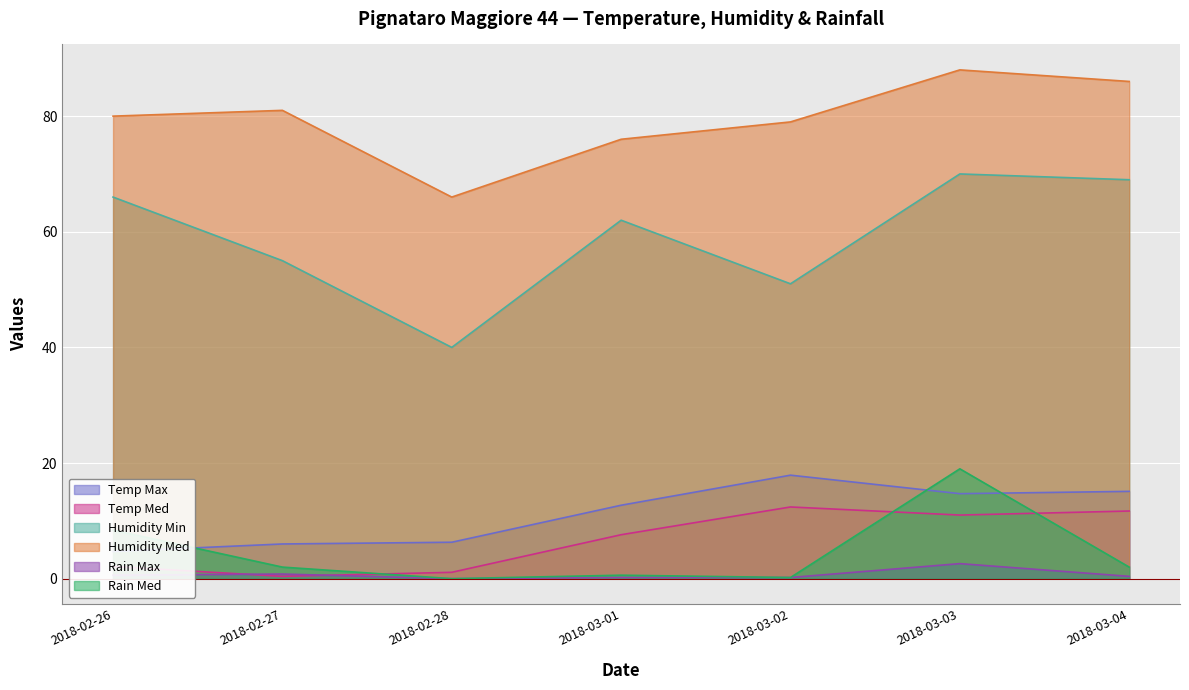

What is the maximum value shown in the chart?

88.0